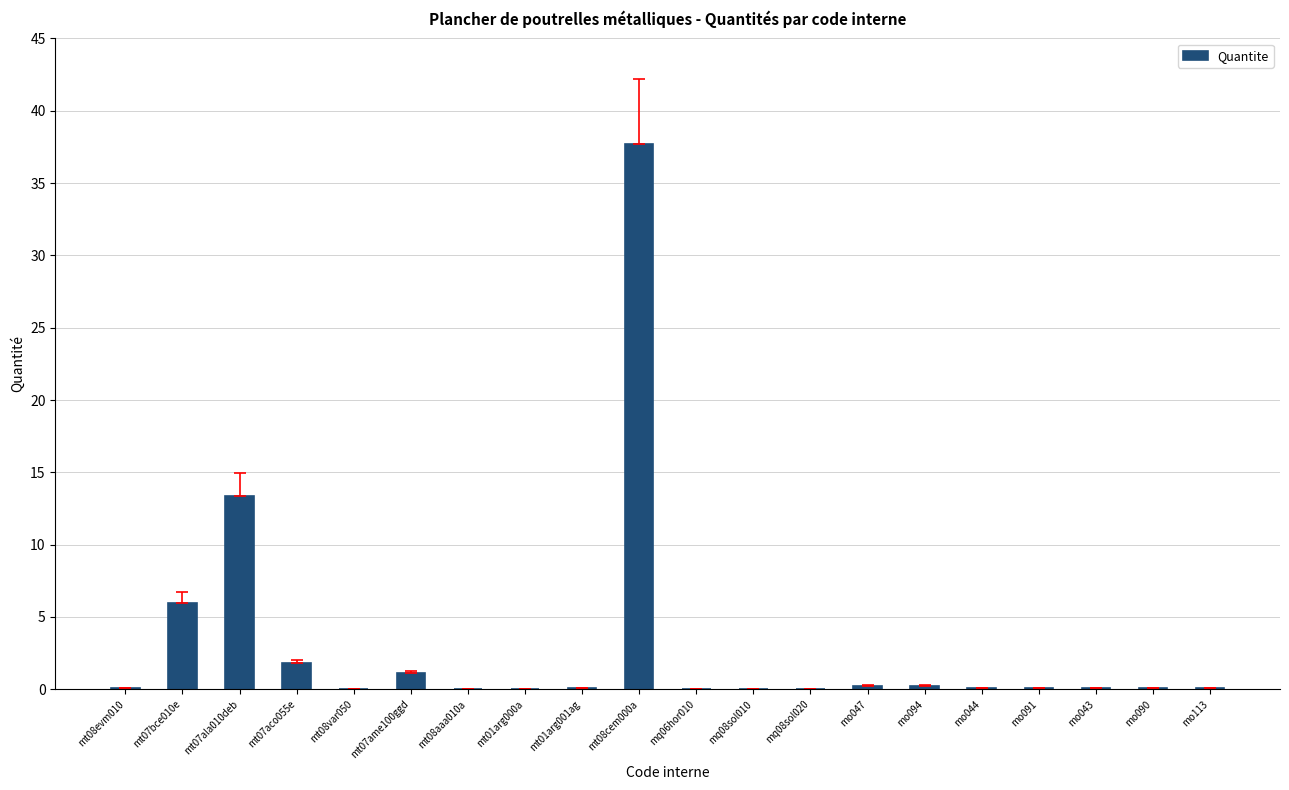

Is it true that the value at mt08cem000a is 37.7?

True